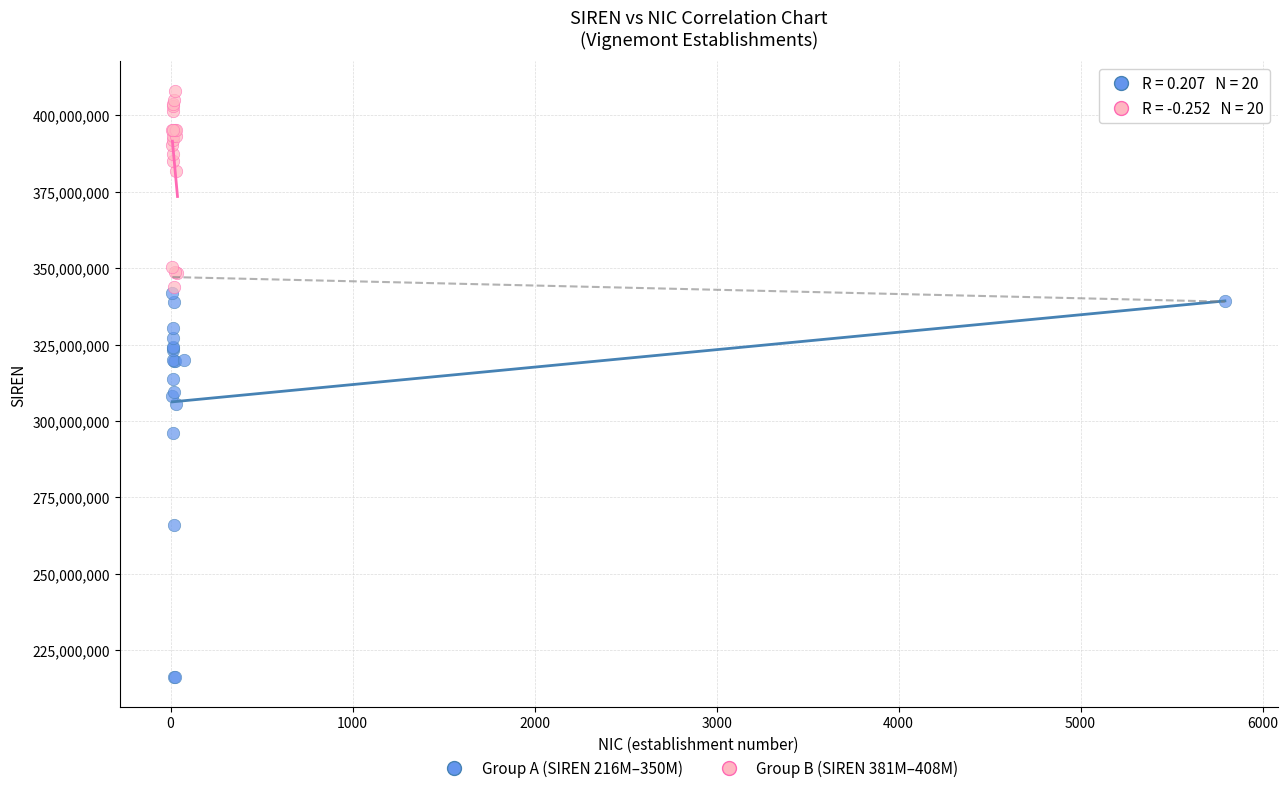

Which series contains the highest Y value?

Group B (SIREN 381M–408M)